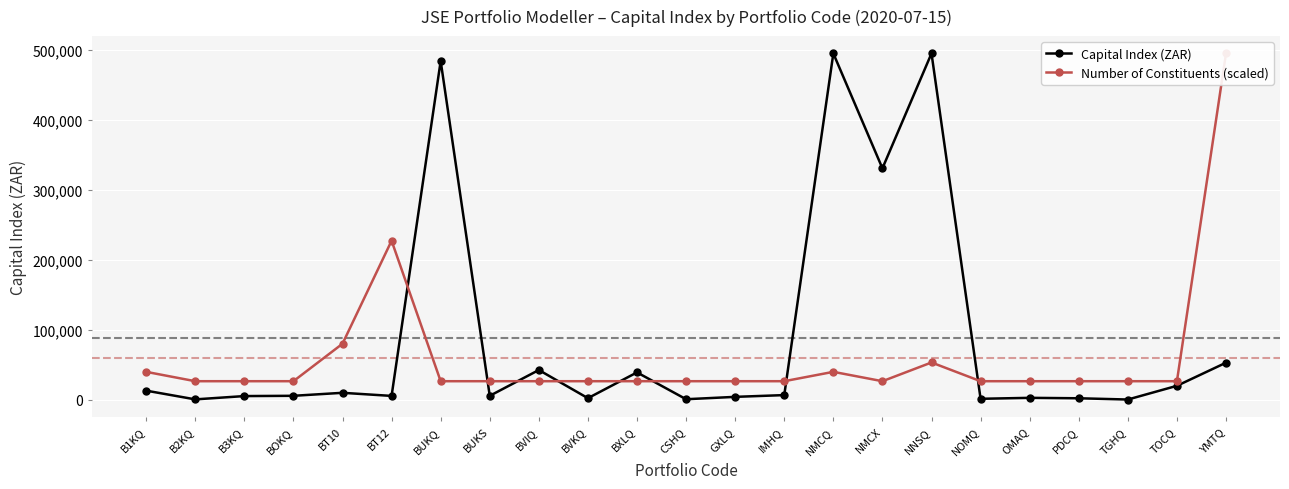

True or false: Number of Constituents (scaled) has a value of 820631.1 at YMTQ.

False